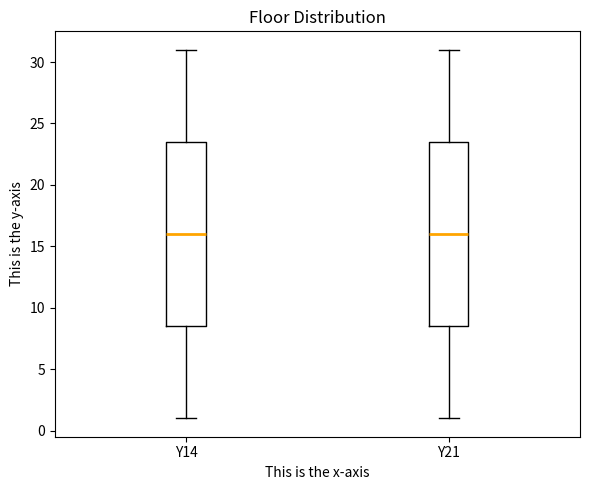

Where is the lower edge of the box for Y21 on the y-axis? The values are not printed on the chart, so give them approximately, as read against the axis.

8.5